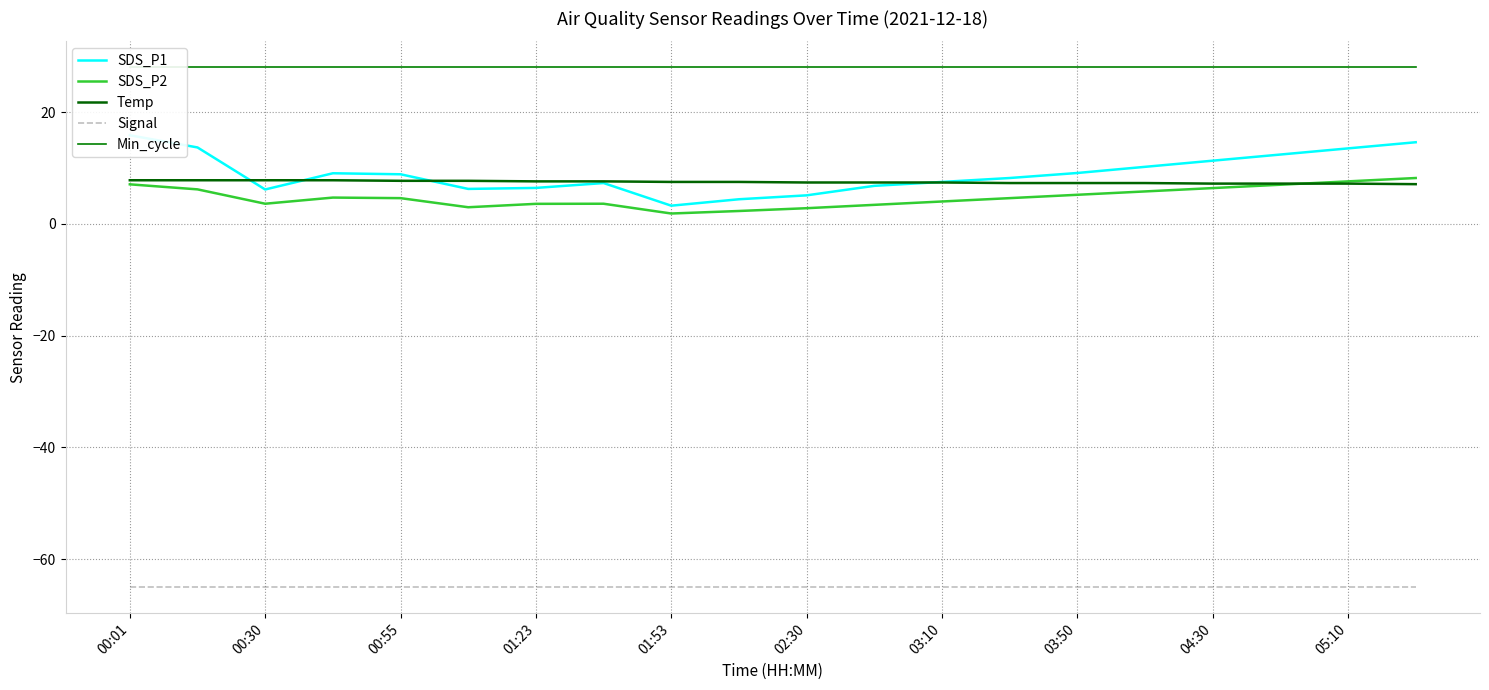

Reading left to right, list all the values displayed in this chart.

SDS_P1: 15.8	13.7	6.2	9.1	8.9	6.2	6.4	7.3	3.2	4.4	5.1	6.8	7.5	8.2	9.1	10.2	11.3	12.4	13.5	14.6
SDS_P2: 7.1	6.2	3.6	4.7	4.6	3.0	3.6	3.6	1.9	2.3	2.8	3.4	4.0	4.6	5.2	5.8	6.4	7.0	7.6	8.2
Temp: 7.8	7.8	7.8	7.8	7.7	7.7	7.6	7.6	7.5	7.5	7.4	7.4	7.4	7.3	7.3	7.3	7.2	7.2	7.2	7.1
Signal: -65.0	-65.0	-65.0	-65.0	-65.0	-65.0	-65.0	-65.0	-65.0	-65.0	-65.0	-65.0	-65.0	-65.0	-65.0	-65.0	-65.0	-65.0	-65.0	-65.0
Min_cycle: 28.0	28.0	28.0	28.0	28.0	28.0	28.0	28.0	28.0	28.0	28.0	28.0	28.0	28.0	28.0	28.0	28.0	28.0	28.0	28.0